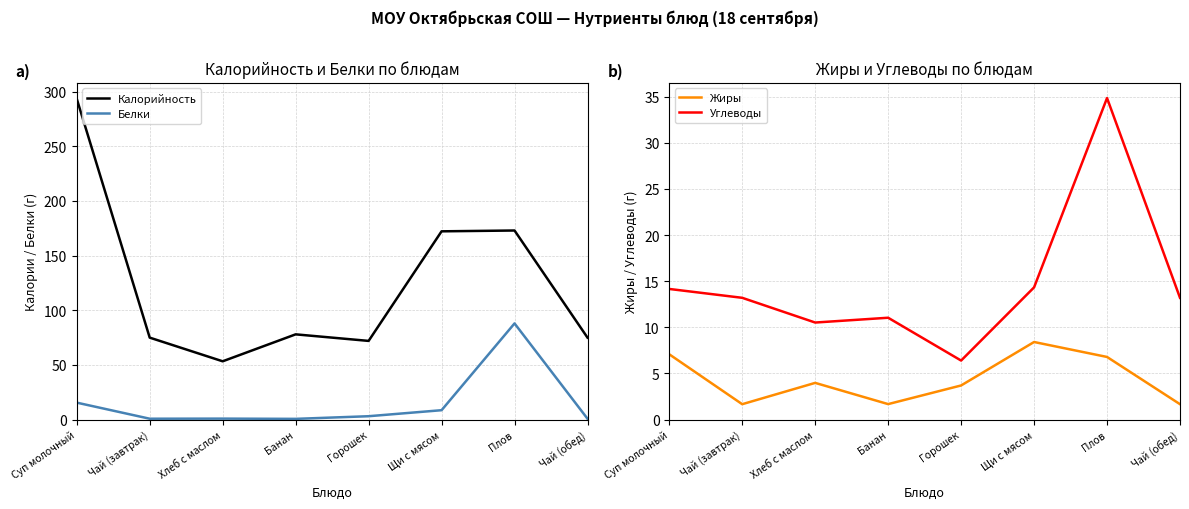

Rank the series by their maximum value, from lowest to highest.

Жиры, Углеводы, Белки, Калорийность